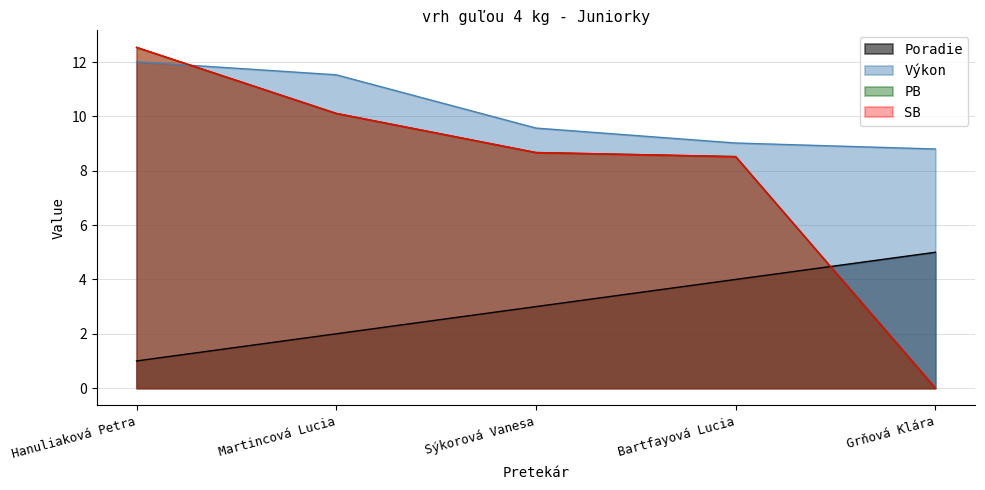

Reading right to left, list all the values displayed in this chart.

Poradie: Grňová Klára=5.0	Bartfayová Lucia=4.0	Sýkorová Vanesa=3.0	Martincová Lucia=2.0	Hanuliaková Petra=1.0
Výkon: Grňová Klára=8.8	Bartfayová Lucia=9.0	Sýkorová Vanesa=9.6	Martincová Lucia=11.5	Hanuliaková Petra=12.0
PB: Grňová Klára=0.0	Bartfayová Lucia=8.5	Sýkorová Vanesa=8.7	Martincová Lucia=10.1	Hanuliaková Petra=12.5
SB: Grňová Klára=0.0	Bartfayová Lucia=8.5	Sýkorová Vanesa=8.7	Martincová Lucia=10.1	Hanuliaková Petra=12.5